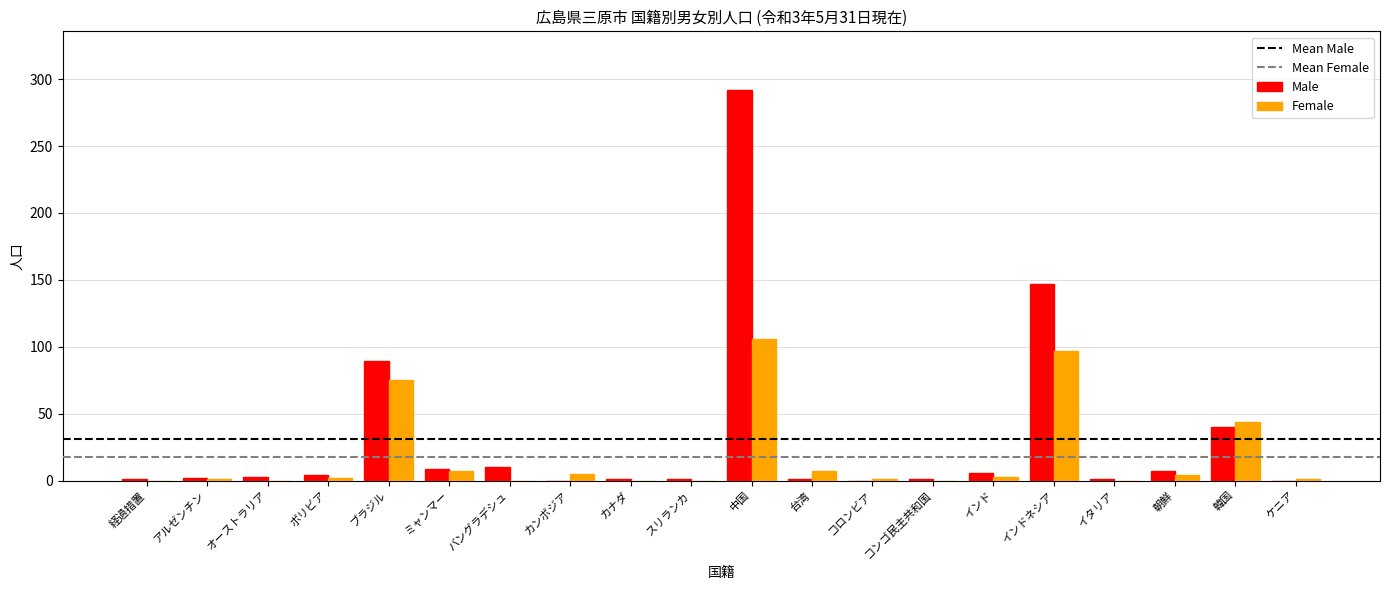

What is the sum of all Male values?

615